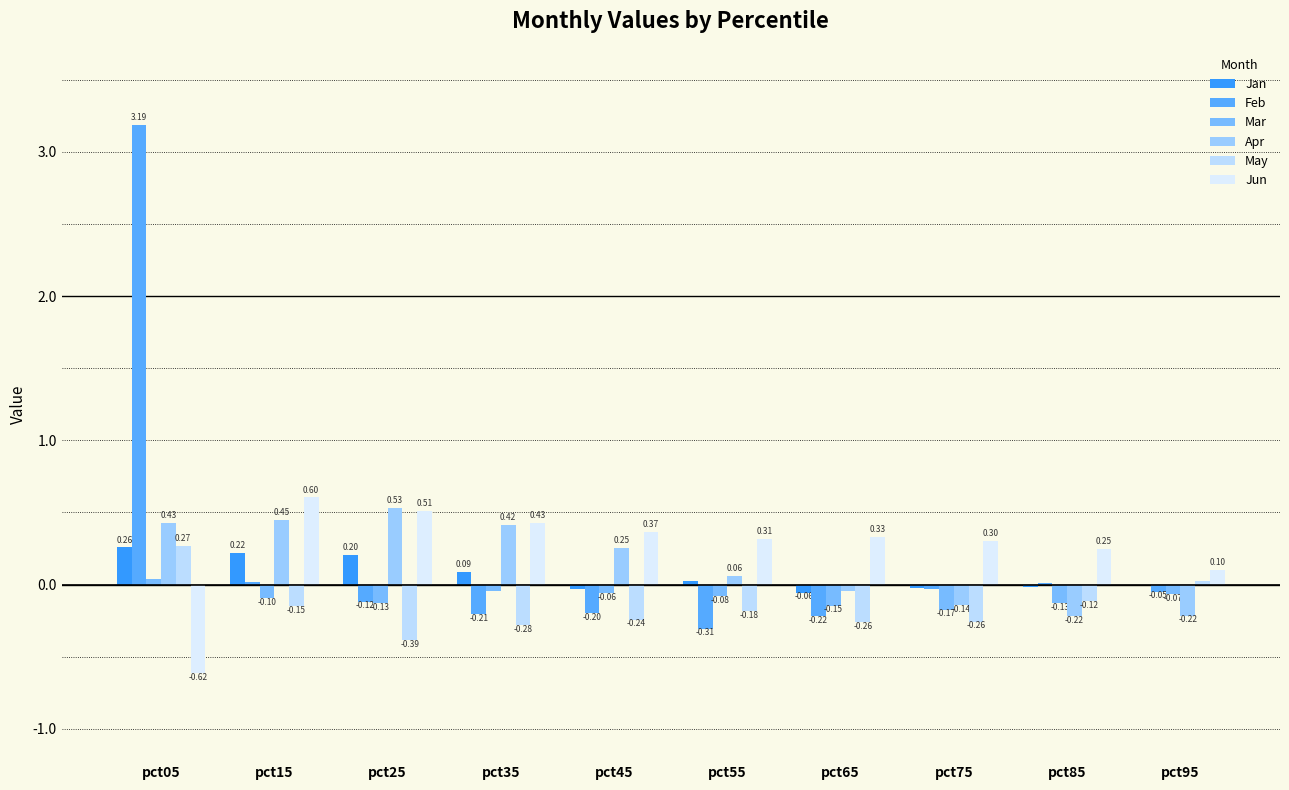

How many series are shown in this chart?

6